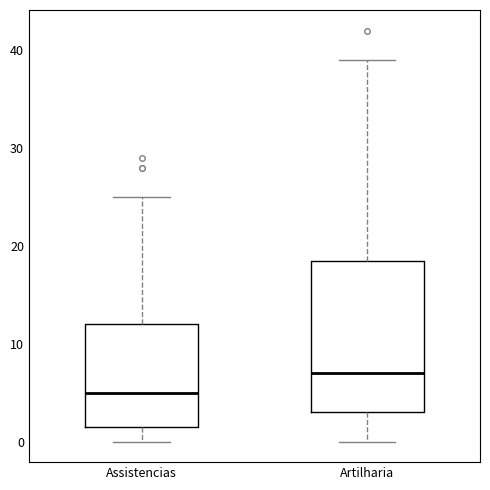

Which box's median line is the highest?

Artilharia